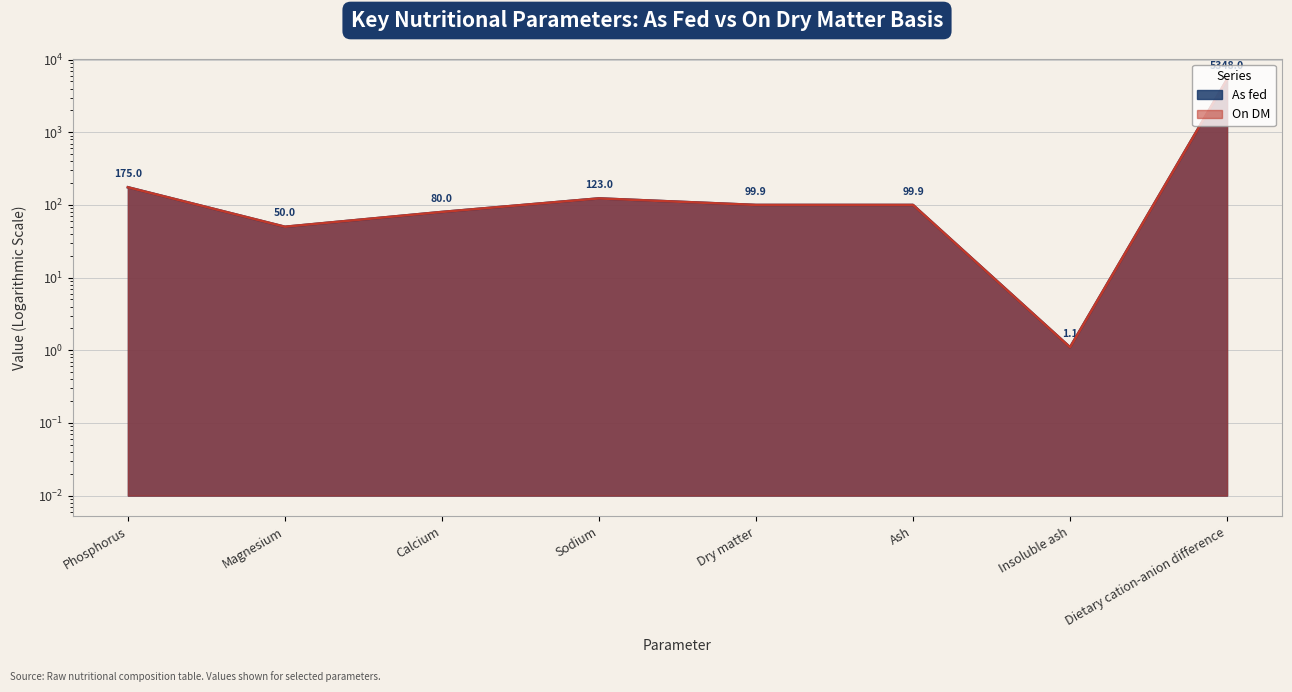

Reading left to right, extract all data points from this chart.

As fed: 175.0	50.0	80.0	123.0	99.9	99.9	1.1	5348.0
On DM: 175.0	50.1	80.1	123.0	100.0	100.0	1.1	5353.0